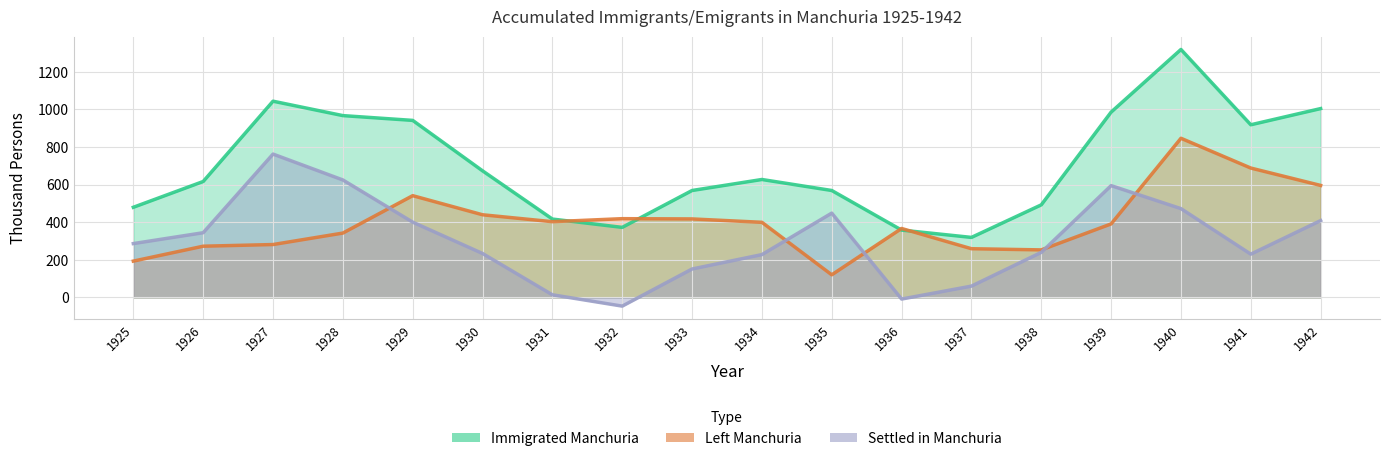

Count the number of data series in this chart.

3